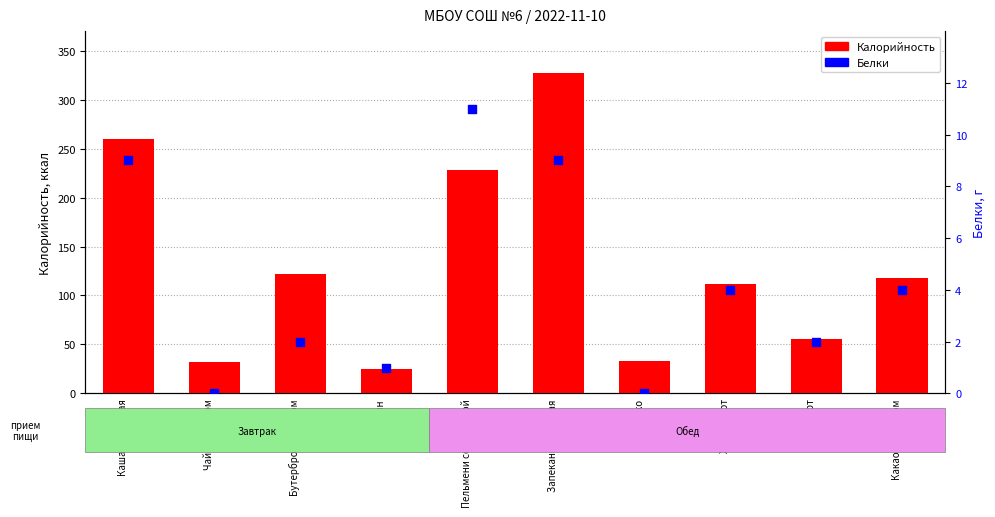

Is the value of Белки at Пельмени со сметаной greater than the value of Калорийность at Запеканка рисовая?

No